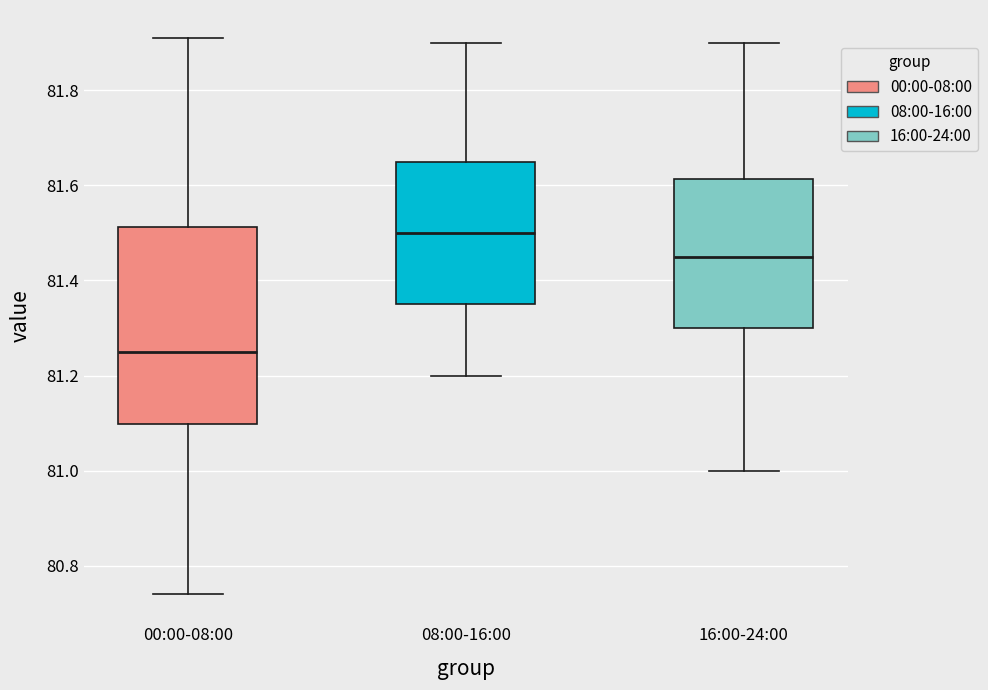

Reading left to right, read every box against the y-axis: the position of its median line, the range the box covers, and the ends of its whiskers. The values are not printed on the chart, so give them approximately, as read against the axis.

00:00-08:00: median 81.26, box 81.10 to 81.52, whiskers 80.74 to 81.92
08:00-16:00: median 81.50, box 81.36 to 81.66, whiskers 81.20 to 81.90
16:00-24:00: median 81.46, box 81.30 to 81.62, whiskers 81.00 to 81.90